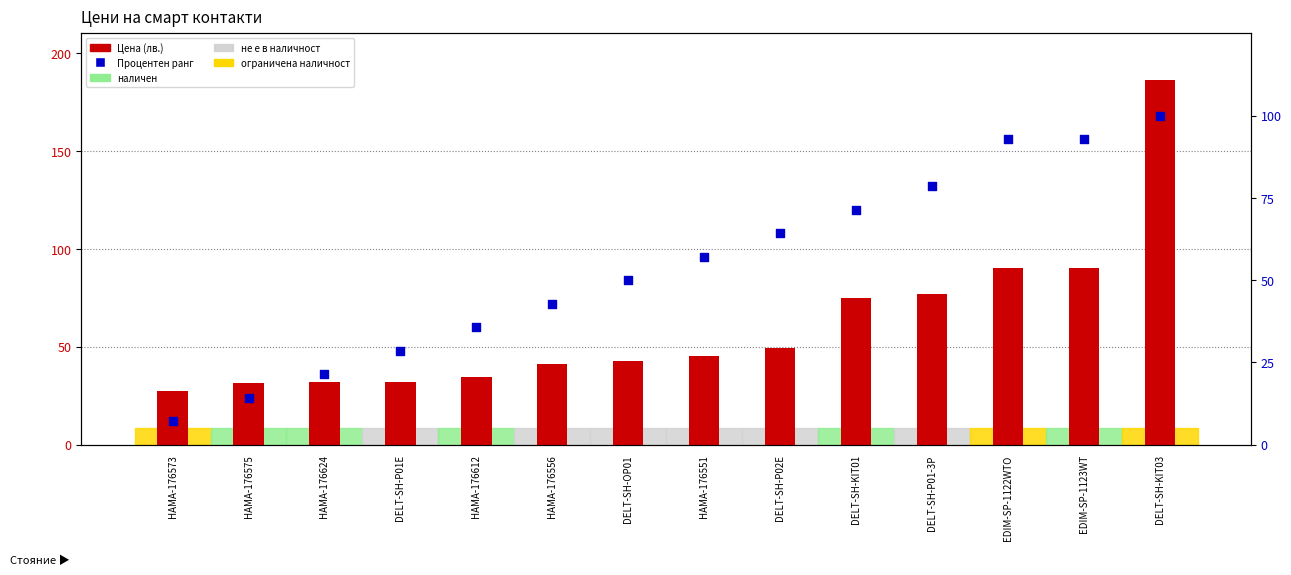

Is the value of Цена at DELT-SH-OP01 greater than the value of Процентен ранг at DELT-SH-KIT03?

No